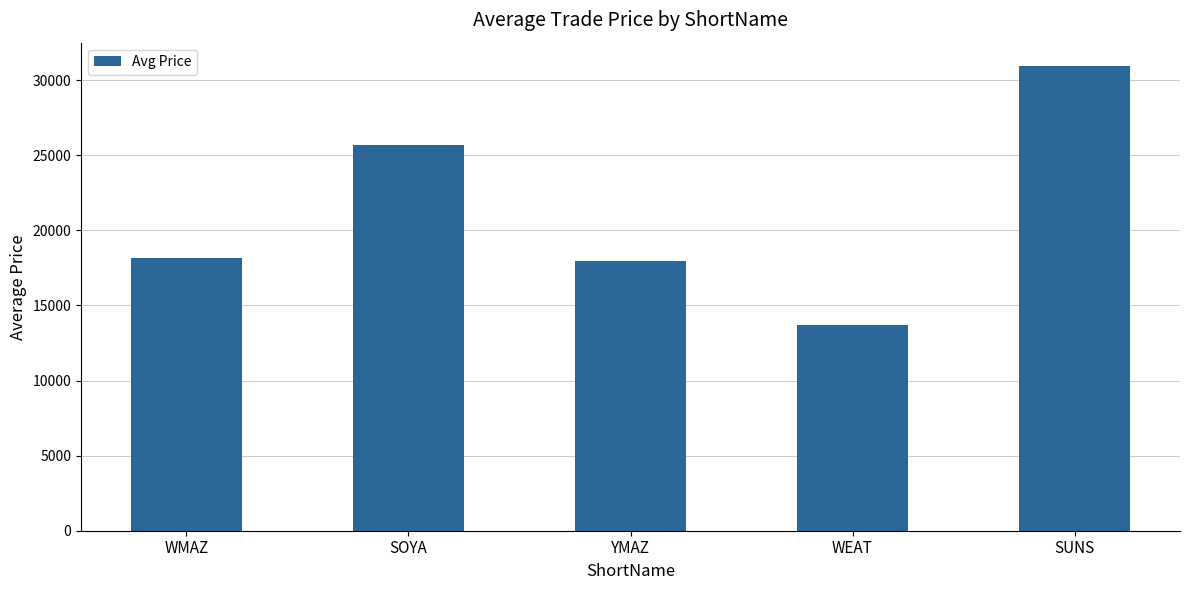

What is the change in value from YMAZ to SUNS?

+12984.6